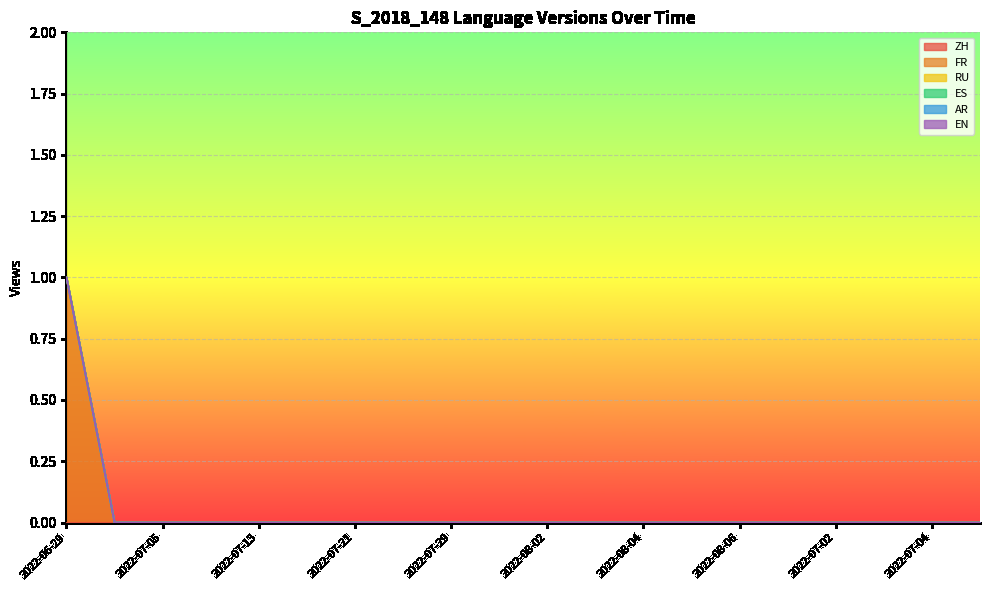

Does the chart display data point markers on the line(s)?

No